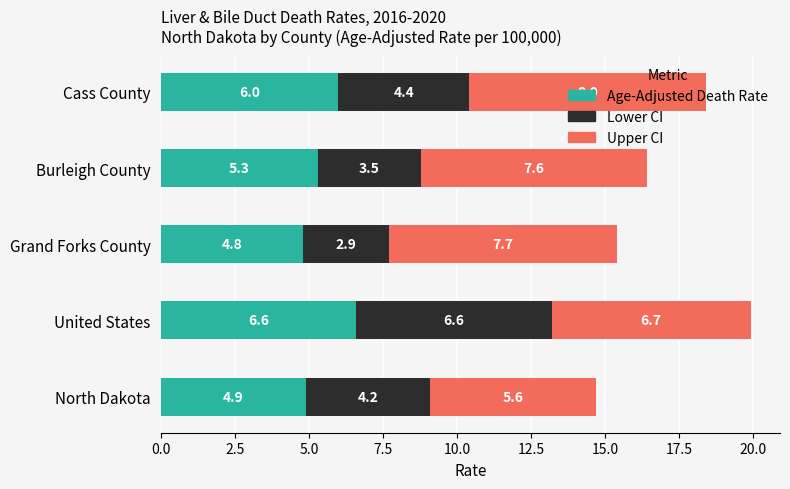

At which label is Age-Adjusted Death Rate closest to 5?

North Dakota